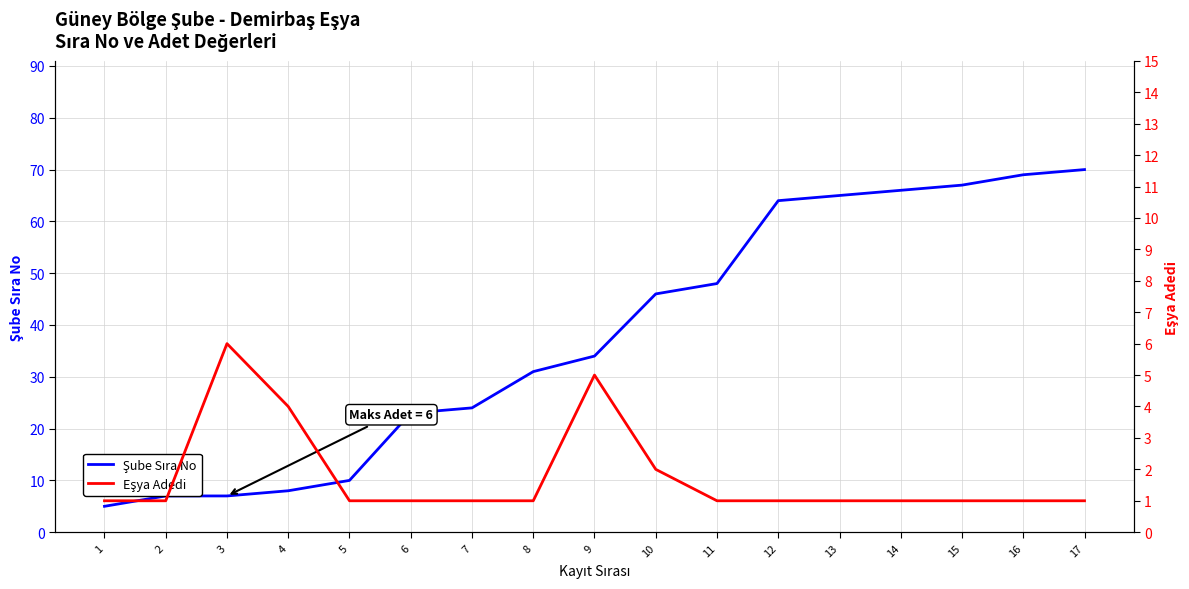

Which series has the largest total across all categories?

Şube Sıra No